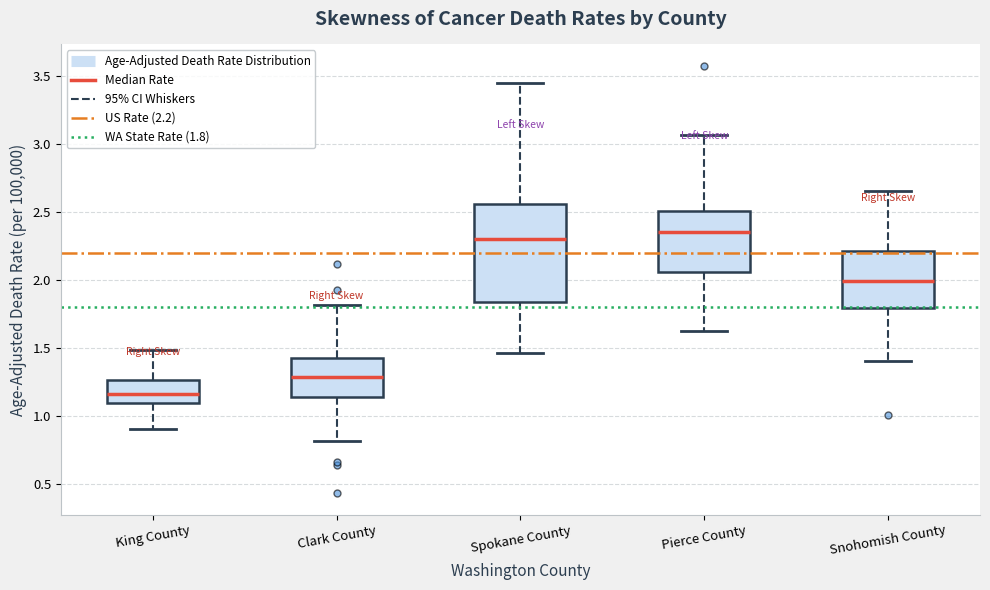

Comparing the boxes themselves (not the whiskers), which one is the tallest?

Spokane County